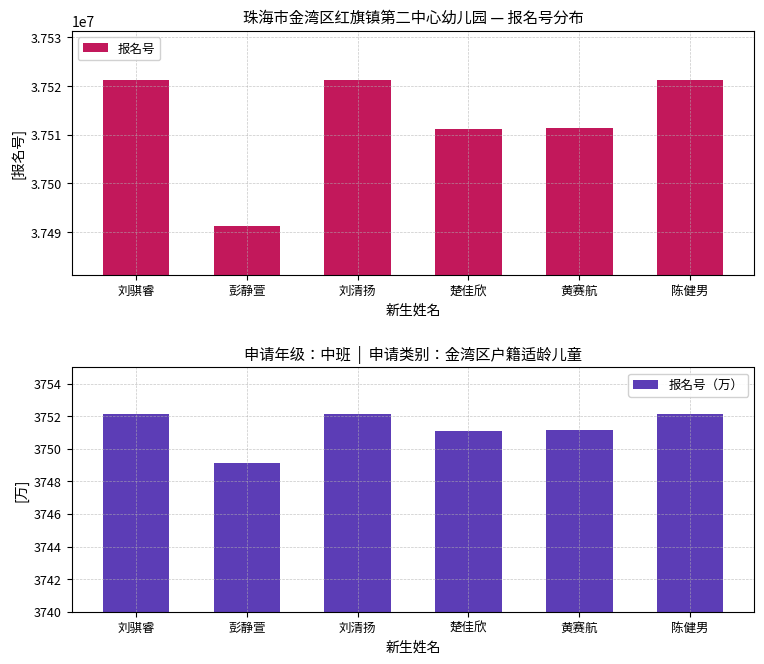

Between 黄赛航 and 刘骐睿, which is larger?

刘骐睿